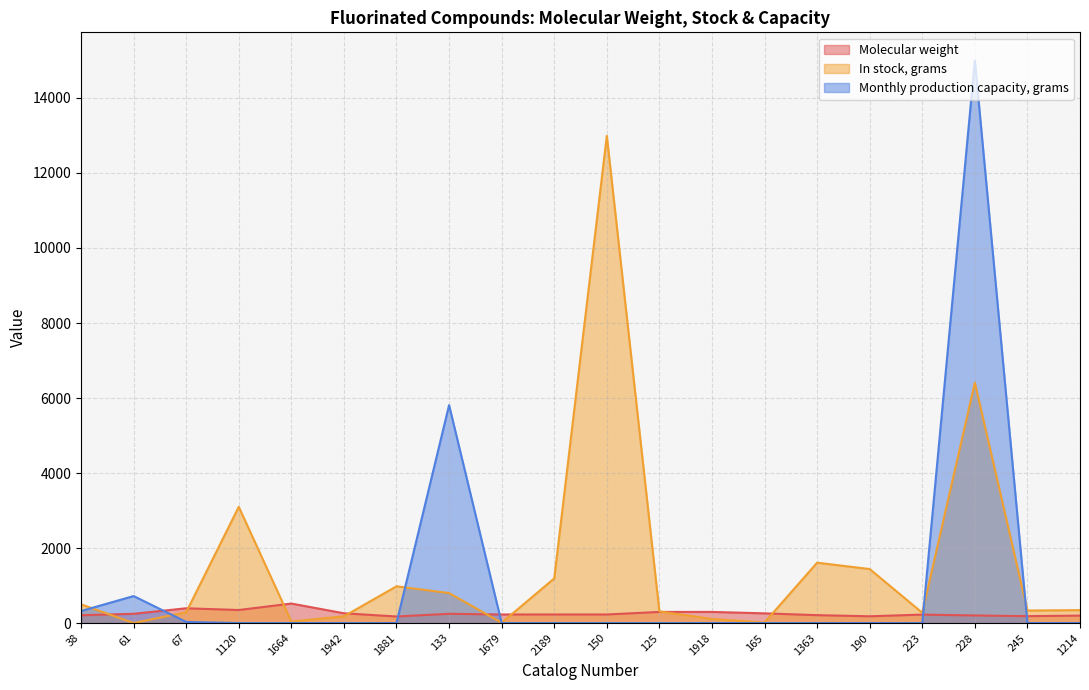

What is the value of the Molecular weight point at the 9th from the left?

229.0